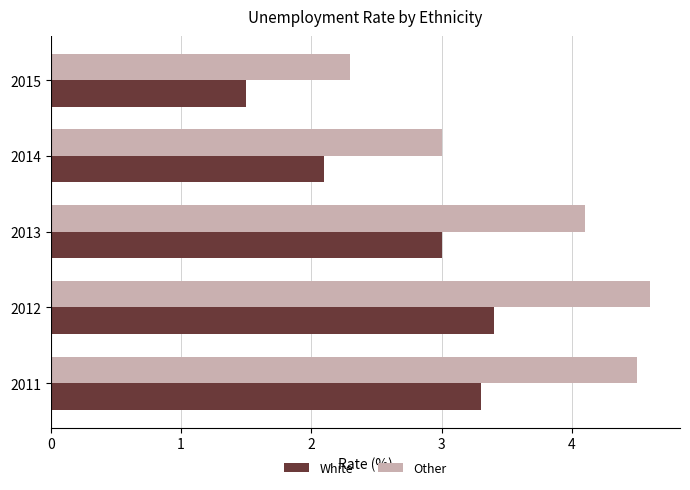

The White series shows 3.3 at 2011. True or false?

True